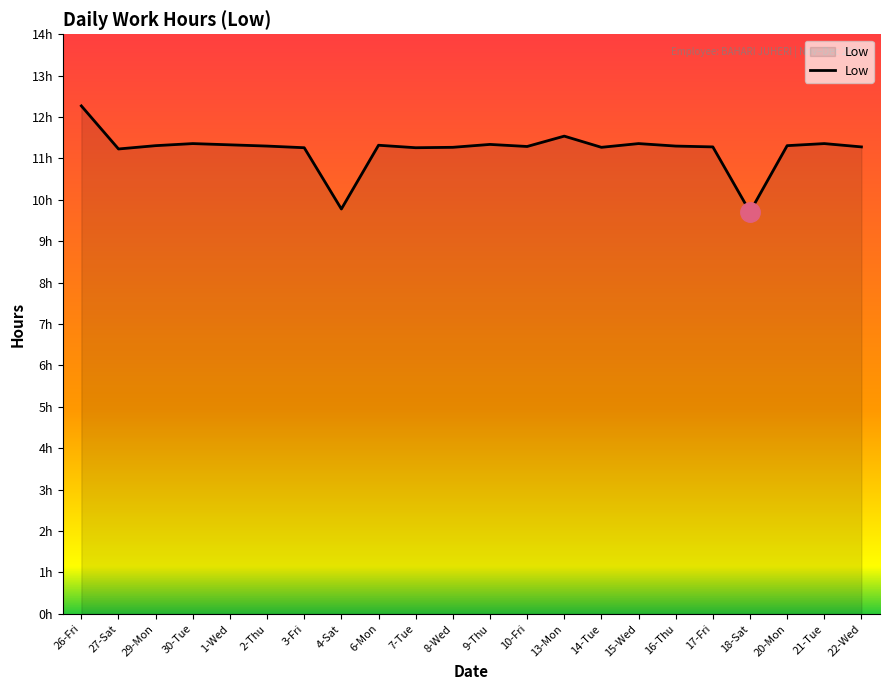

Reading left to right, extract all data points from this chart.

26-Fri=12.3	27-Sat=11.2	29-Mon=11.3	30-Tue=11.4	1-Wed=11.3	2-Thu=11.3	3-Fri=11.3	4-Sat=9.8	6-Mon=11.3	7-Tue=11.3	8-Wed=11.3	9-Thu=11.3	10-Fri=11.3	13-Mon=11.5	14-Tue=11.3	15-Wed=11.4	16-Thu=11.3	17-Fri=11.3	18-Sat=9.7	20-Mon=11.3	21-Tue=11.4	22-Wed=11.3